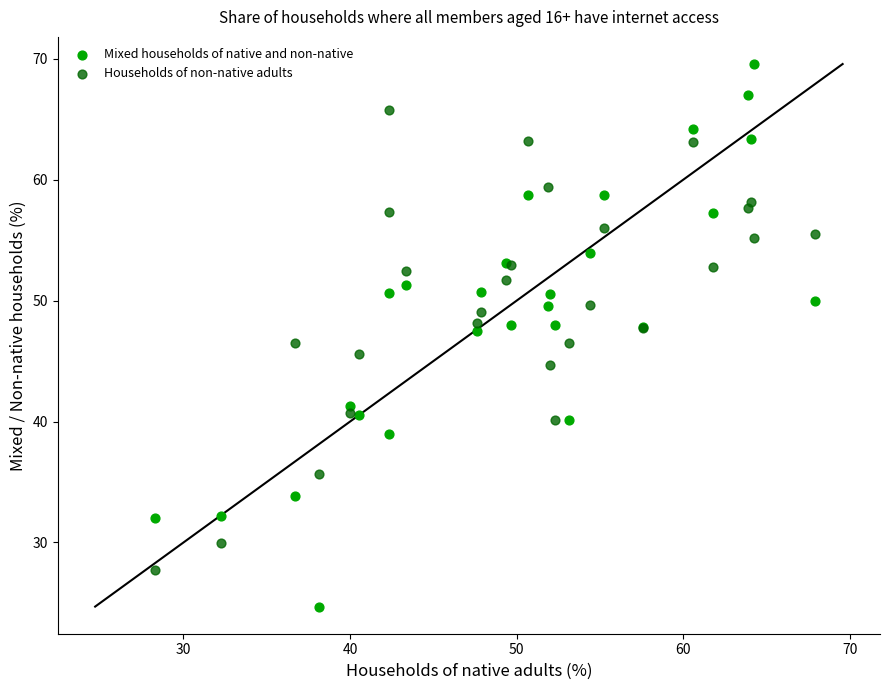

Which series contains the lowest Y value?

Mixed households of native and non-native